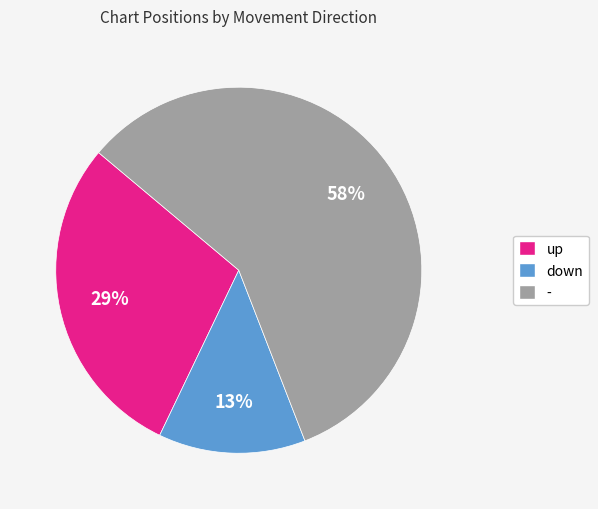

Is it true that - is 58% of the pie?

True